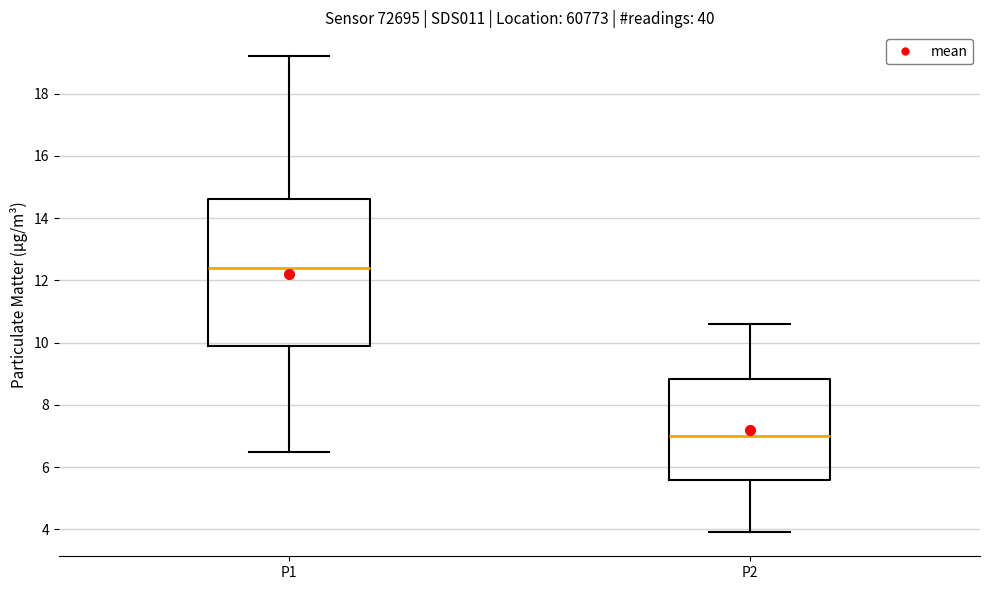

Which box has the lowest median line?

P2